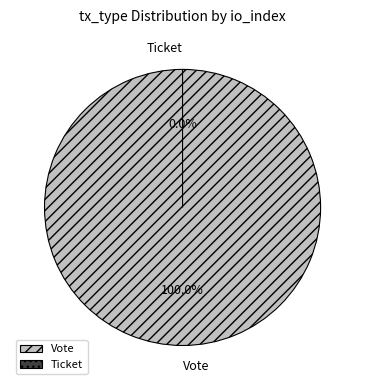

How much of the chart is everything except Ticket?

100.0%